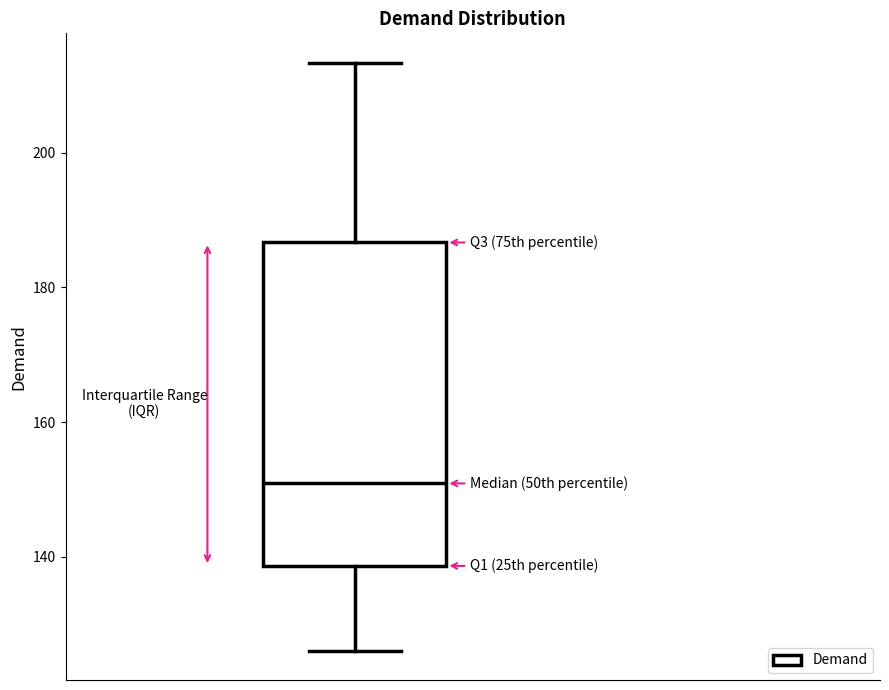

Read this box plot against the y-axis: the position of the median line, the range covered by the box, and the ends of both whiskers. The values are not printed on the chart, so give them approximately, as read against the axis.

median 150, box 138 to 186, whiskers 126 to 214